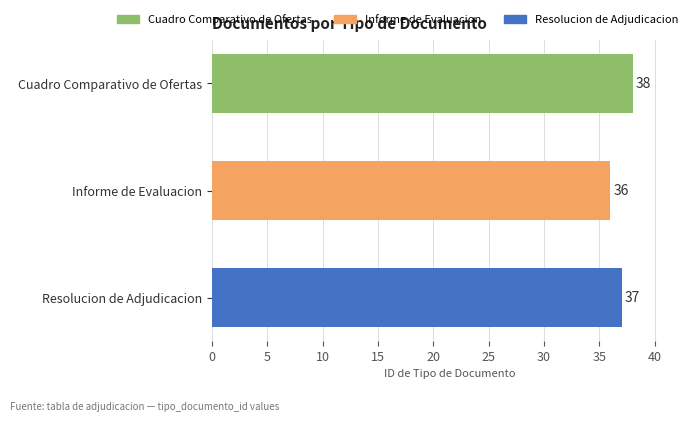

The value at Informe de Evaluacion is 36. True or false?

True